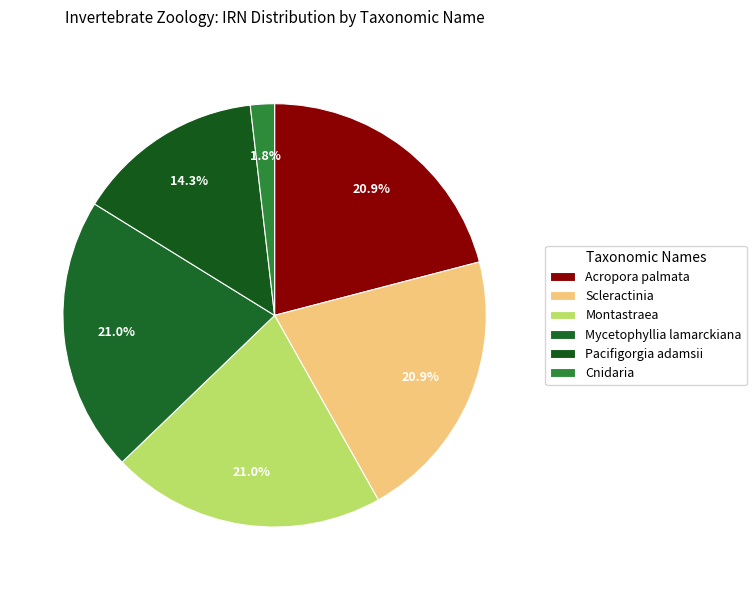

Combined, what portion of the pie is Scleractinia and Montastraea?

41.9%